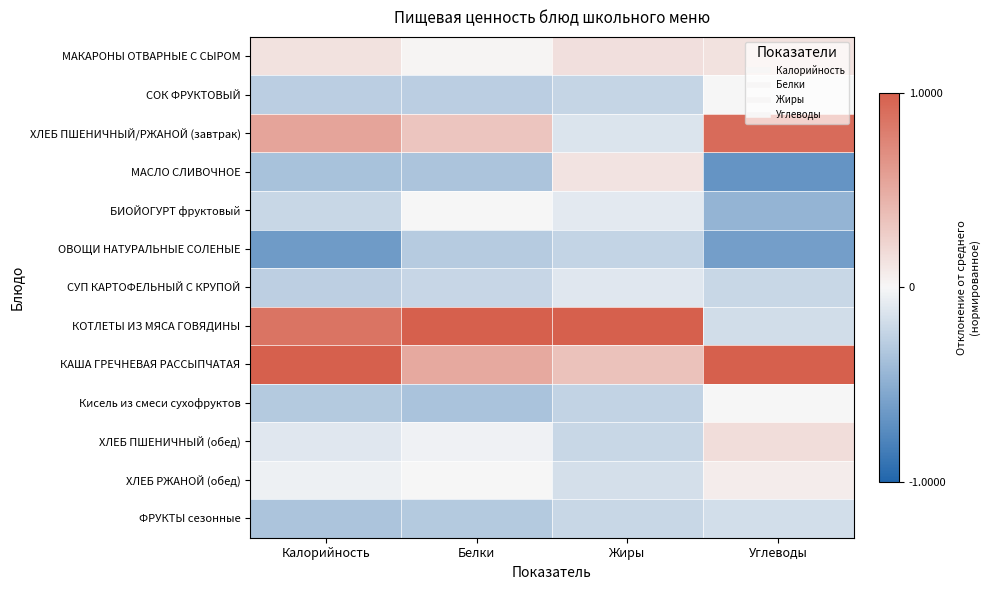

Reading left to right, extract all data points from this chart.

МАКАРОНЫ ОТВАРНЫЕ С СЫРОМ: Калорийность=0.1	Белки=0.0	Жиры=0.2	Углеводы=0.1
СОК ФРУКТОВЫЙ: Калорийность=-0.3	Белки=-0.3	Жиры=-0.2	Углеводы=0.0
ХЛЕБ ПШЕНИЧНЫЙ/РЖАНОЙ (завтрак): Калорийность=0.5	Белки=0.3	Жиры=-0.1	Углеводы=0.9
МАСЛО СЛИВОЧНОЕ: Калорийность=-0.4	Белки=-0.4	Жиры=0.1	Углеводы=-0.7
БИОЙОГУРТ фруктовый: Калорийность=-0.2	Белки=0.0	Жиры=-0.1	Углеводы=-0.5
ОВОЩИ НАТУРАЛЬНЫЕ СОЛЕНЫЕ: Калорийность=-0.6	Белки=-0.3	Жиры=-0.2	Углеводы=-0.6
СУП КАРТОФЕЛЬНЫЙ С КРУПОЙ: Калорийность=-0.3	Белки=-0.2	Жиры=-0.1	Углеводы=-0.2
КОТЛЕТЫ ИЗ МЯСА ГОВЯДИНЫ: Калорийность=0.9	Белки=1.0	Жиры=1.0	Углеводы=-0.2
КАША ГРЕЧНЕВАЯ РАССЫПЧАТАЯ: Калорийность=1.0	Белки=0.5	Жиры=0.3	Углеводы=1.0
Кисель из смеси сухофруктов: Калорийность=-0.3	Белки=-0.4	Жиры=-0.2	Углеводы=0.0
ХЛЕБ ПШЕНИЧНЫЙ (обед): Калорийность=-0.1	Белки=-0.0	Жиры=-0.2	Углеводы=0.2
ХЛЕБ РЖАНОЙ (обед): Калорийность=-0.0	Белки=-0.0	Жиры=-0.2	Углеводы=0.1
ФРУКТЫ сезонные: Калорийность=-0.3	Белки=-0.3	Жиры=-0.2	Углеводы=-0.2